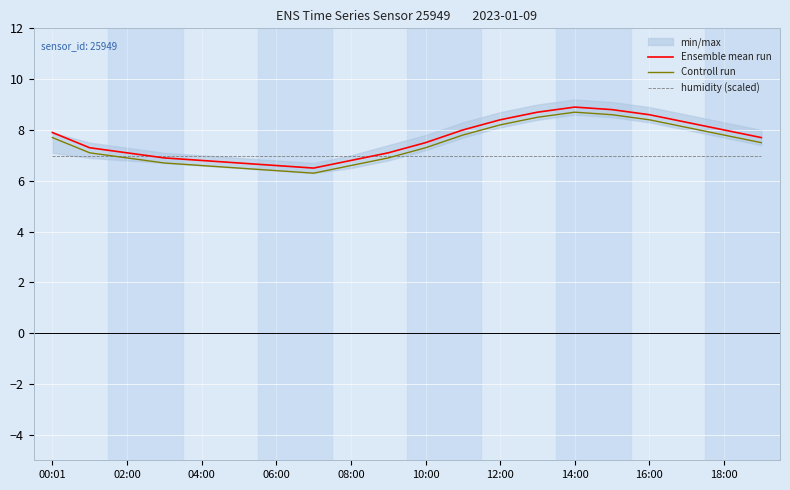

What is the maximum value shown in the chart?

8.9